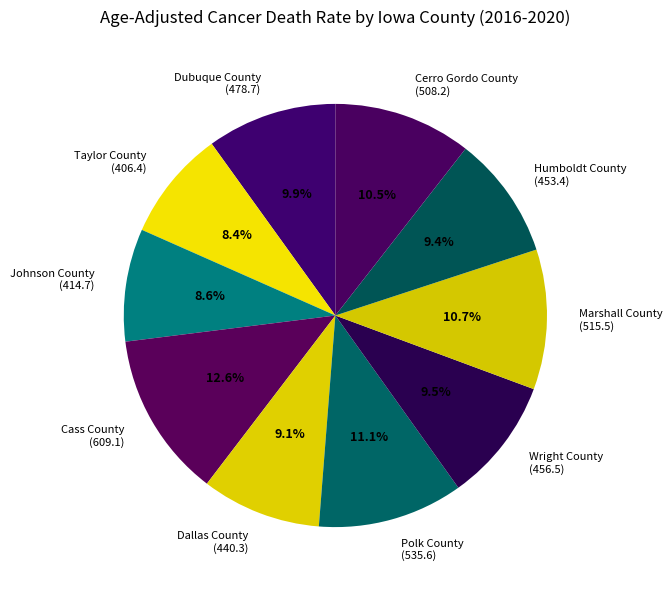

How much of the chart is everything except Dubuque County?

90.1%